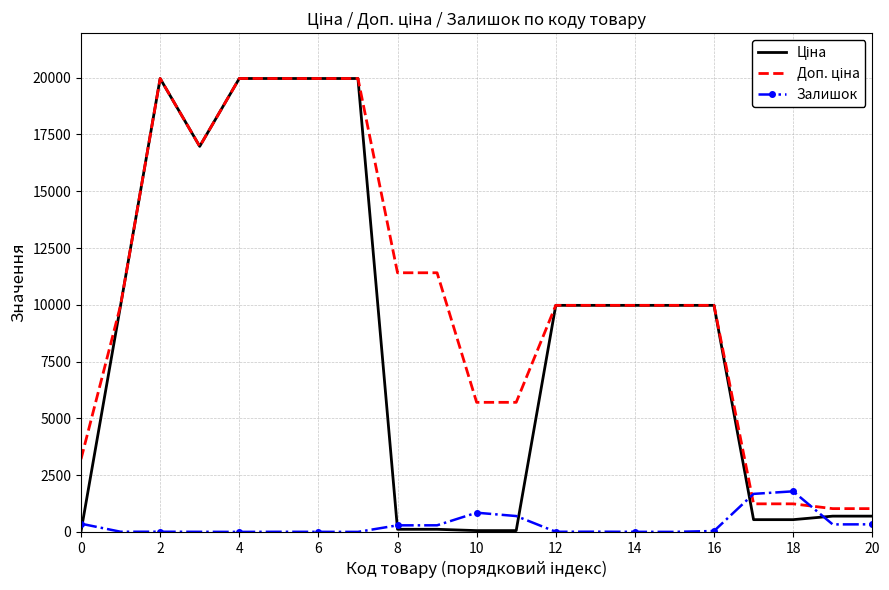

At how many categories does at least one series exceed 4485?

16